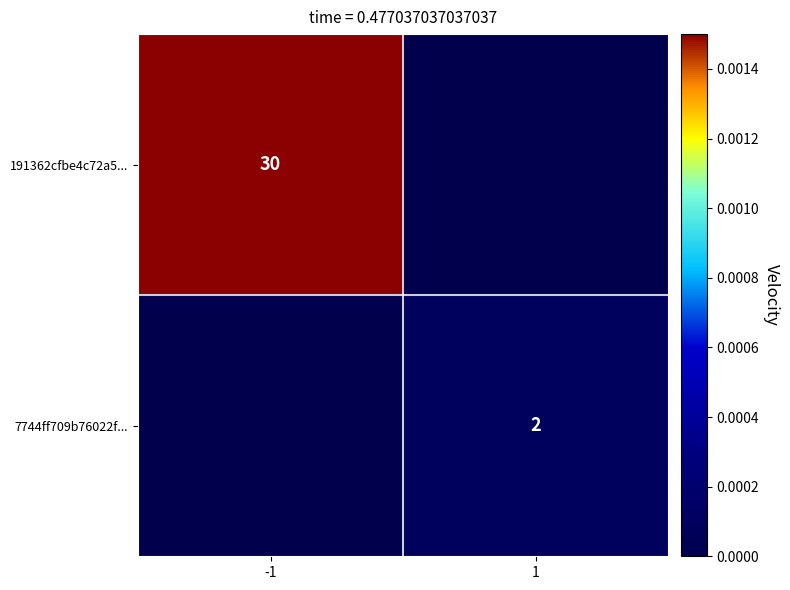

Is it true that 7744ff709b76022f... equals 0 at 1?

False